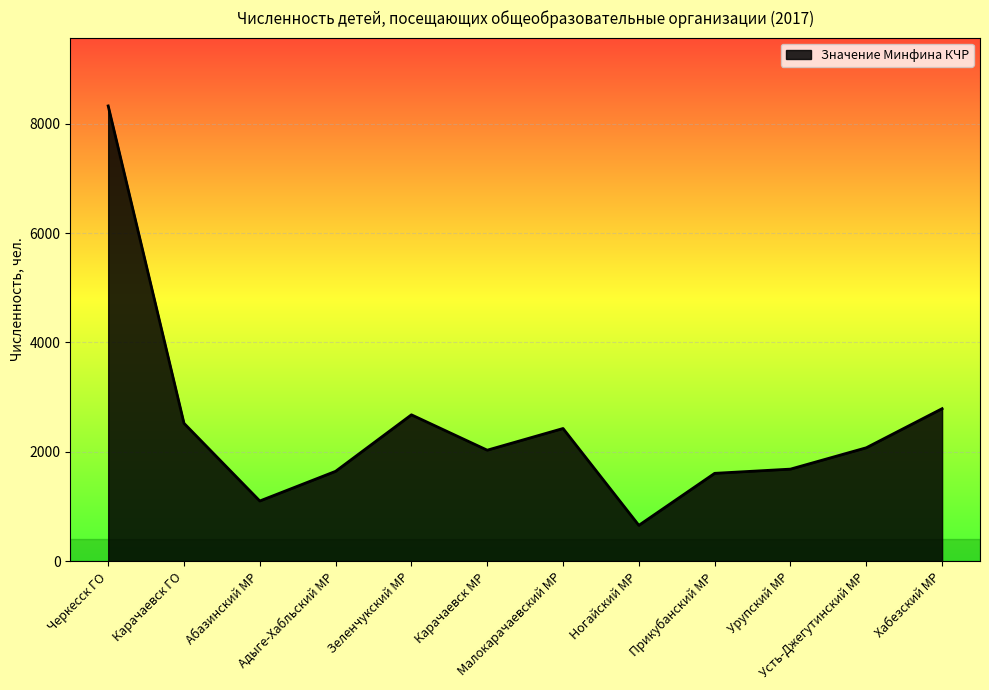

What is the sum of the values at Прикубанский МР and Черкесск ГО?

9931